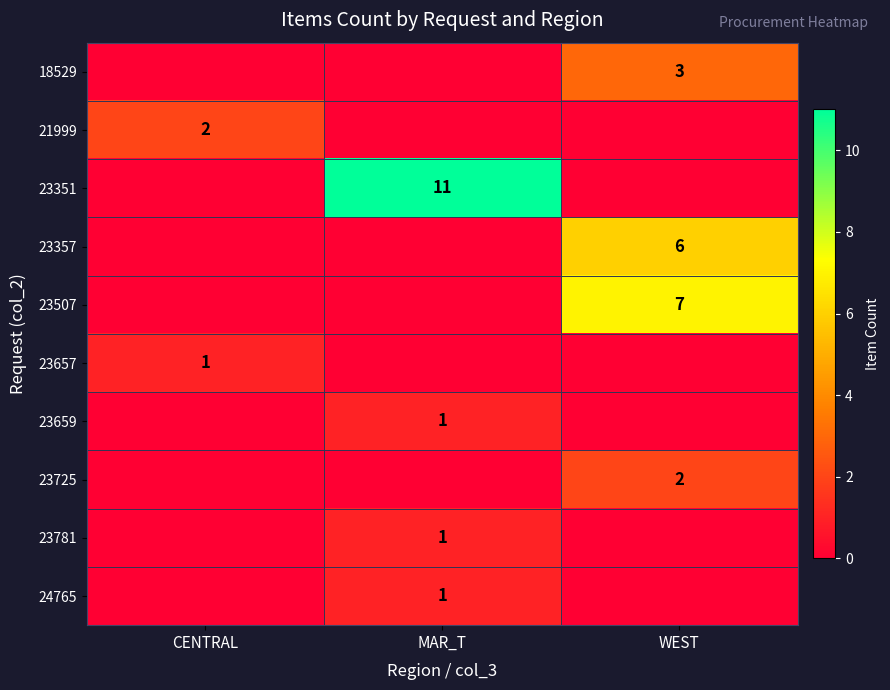

Count the number of data series in this chart.

10